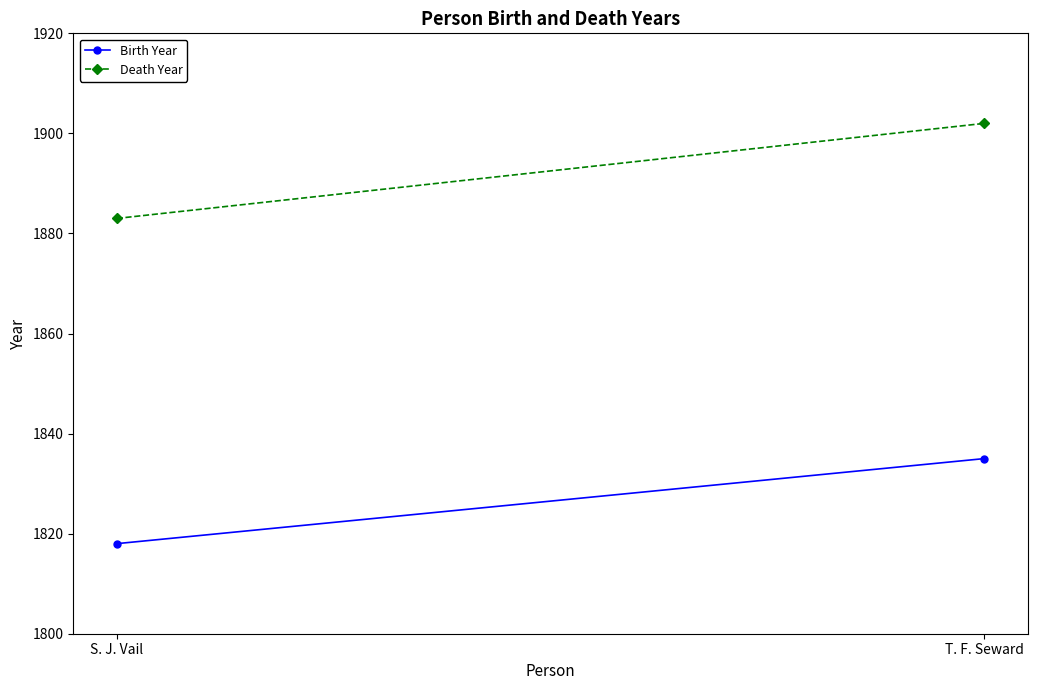

At which label does Birth Year reach its peak?

T. F. Seward